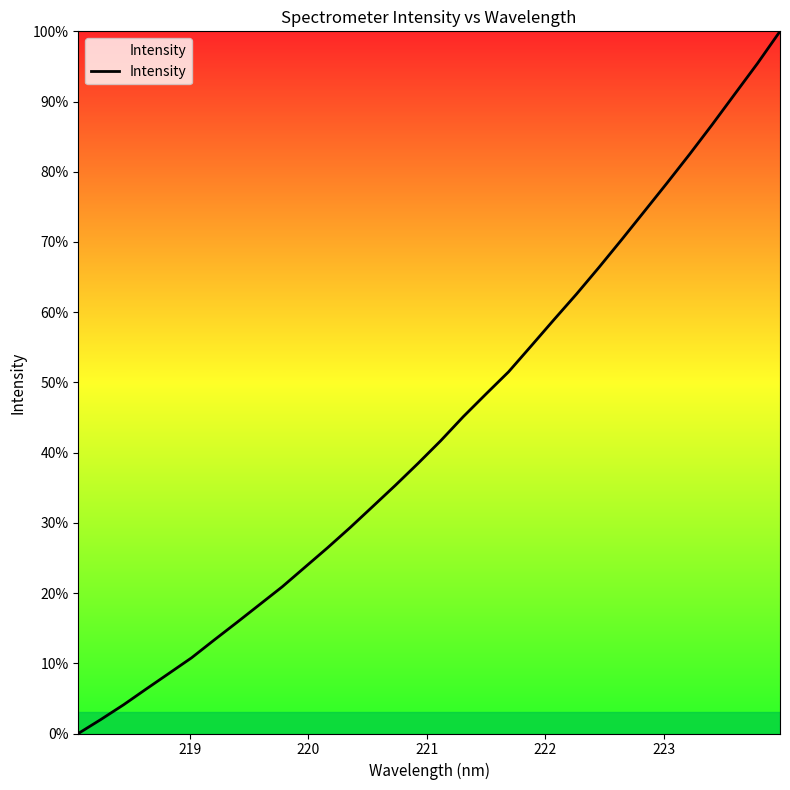

What is the difference between the maximum and minimum values?

100.0